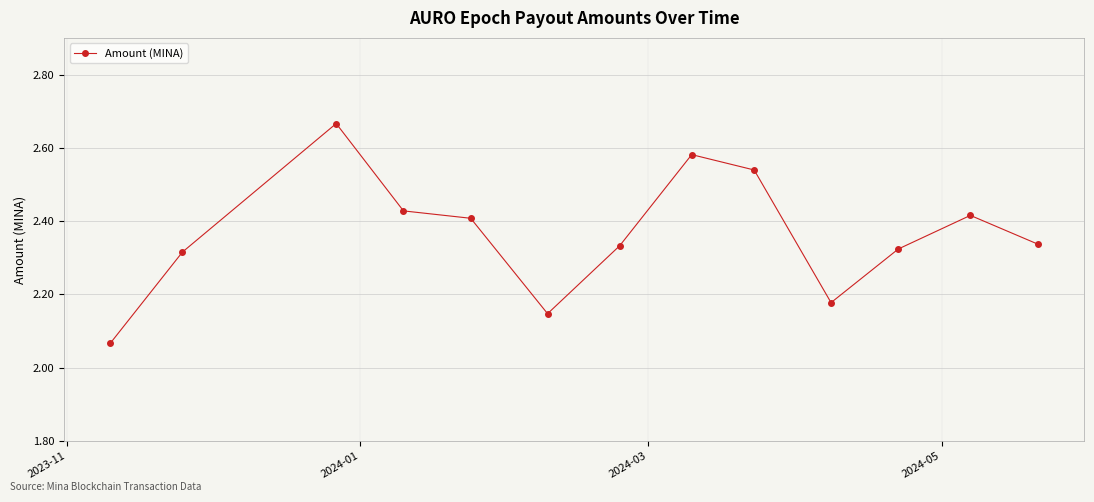

What is the difference between the maximum and minimum values?

0.6